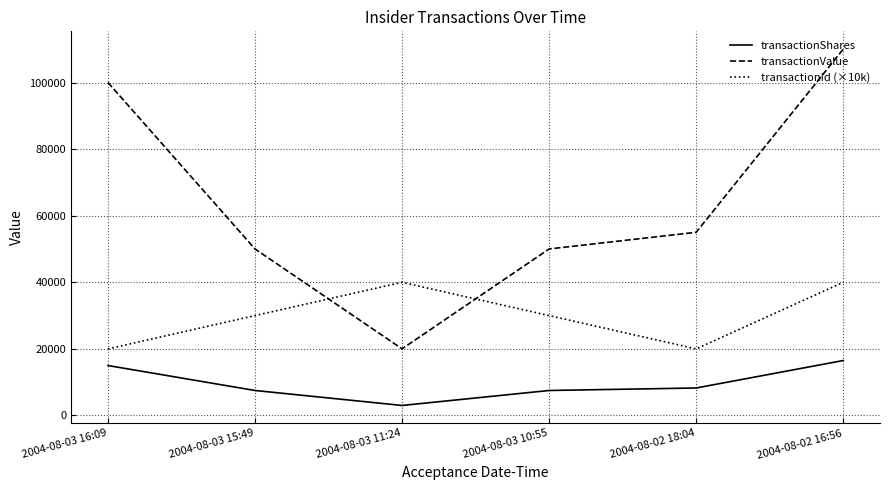

Reading left to right, what are all the values shown in this chart?

transactionShares: 15000	7500	3000	7500	8250	16500
transactionValue: 100050	50025	20010	50025	55028	110055
transactionId (×10k): 20000	30000	40000	30000	20000	40000